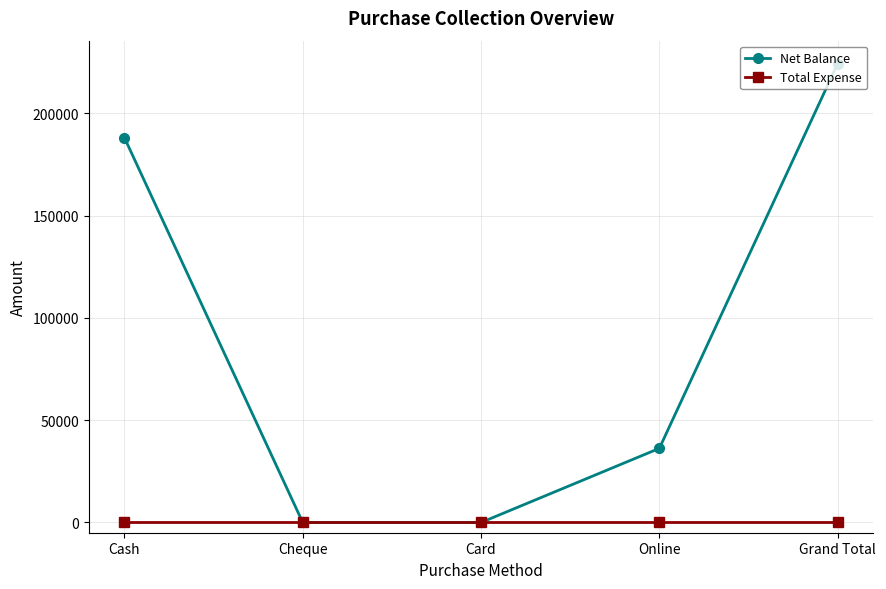

How many distinct data groups are displayed?

2